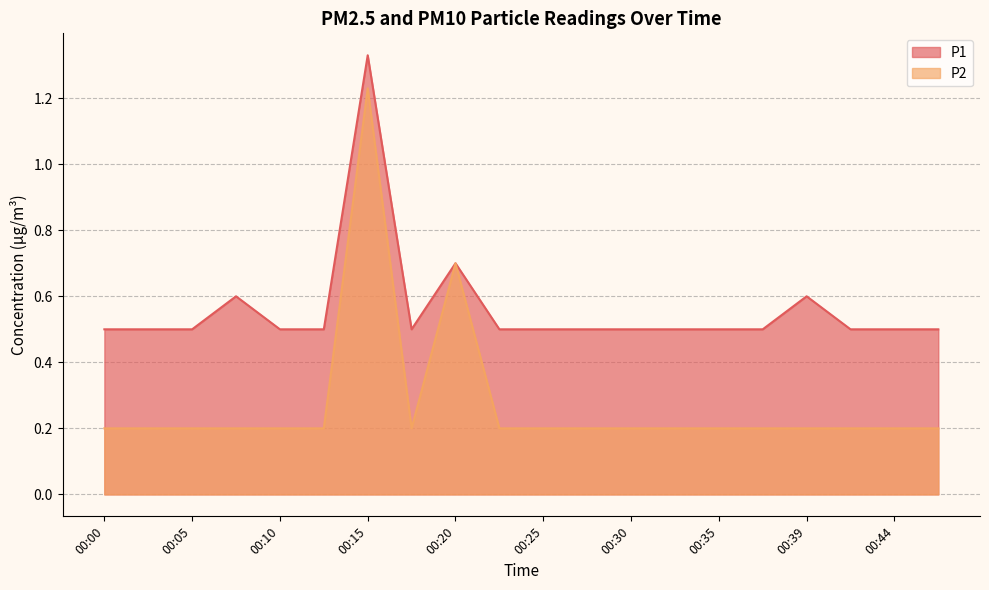

True or false: P2 has a value of 0.2 at 00:08.

True